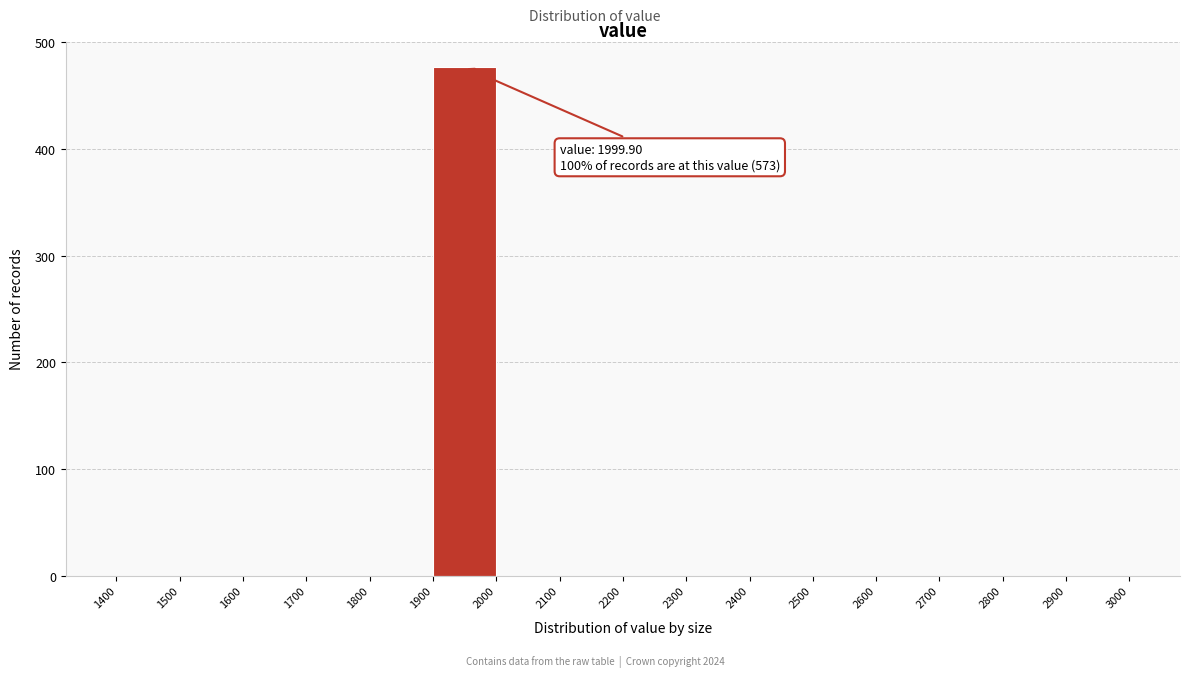

Which range on the x-axis has the tallest bar?

1900 to 2000